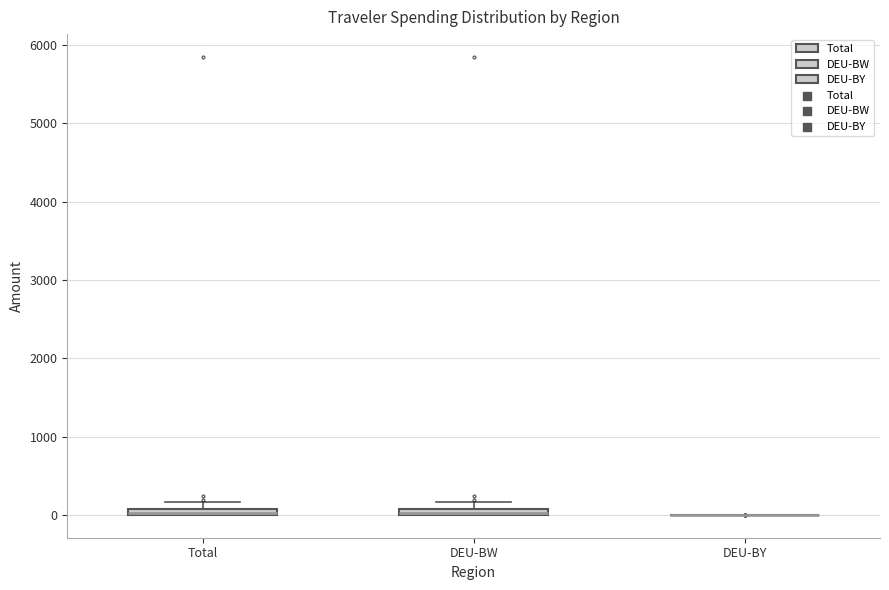

Where is the upper edge of the box for Total on the y-axis? The values are not printed on the chart, so give them approximately, as read against the axis.

100